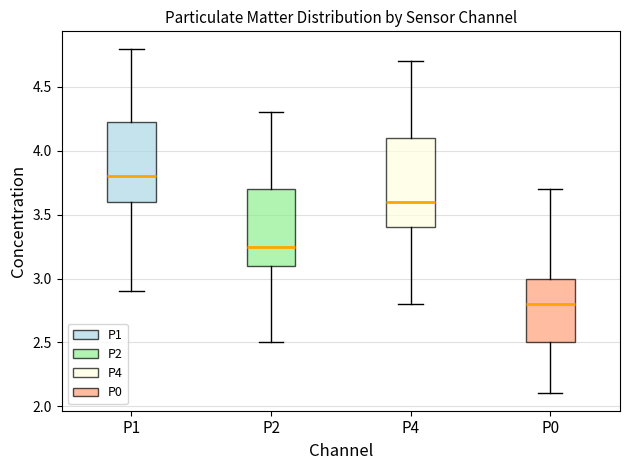

Reading left to right, read every box against the y-axis: the position of its median line, the range the box covers, and the ends of its whiskers. The values are not printed on the chart, so give them approximately, as read against the axis.

P1: median 3.80, box 3.60 to 4.25, whiskers 2.90 to 4.80
P2: median 3.25, box 3.10 to 3.70, whiskers 2.50 to 4.30
P4: median 3.60, box 3.40 to 4.10, whiskers 2.80 to 4.70
P0: median 2.80, box 2.50 to 3.00, whiskers 2.10 to 3.70